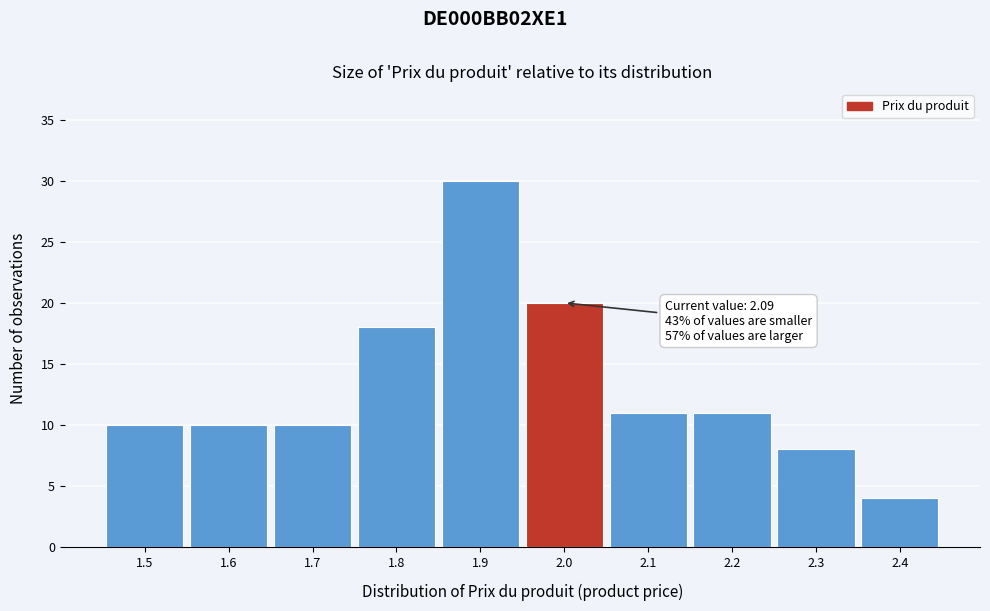

Reading right to left, extract all data points from this chart.

2.4=4	2.3=8	2.2=11	2.1=11	2.0=20	1.9=30	1.8=18	1.7=10	1.6=10	1.5=10